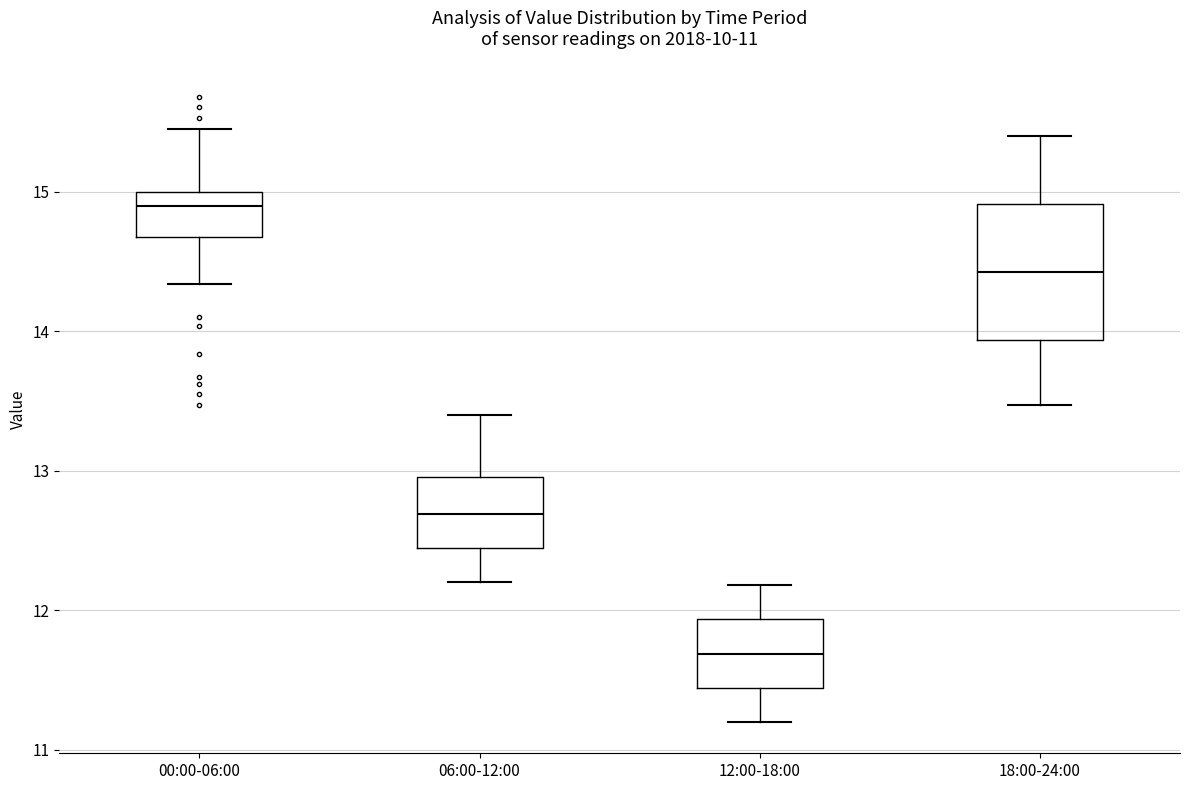

Which box is the tallest, from its lower edge to its upper edge?

18:00-24:00